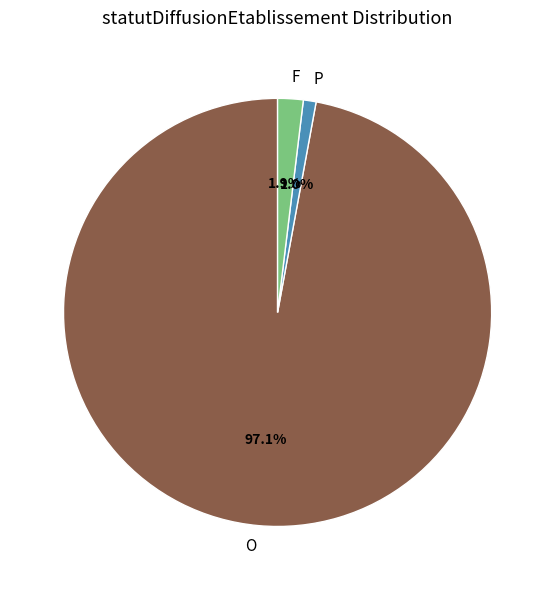

To the nearest percent, what is the average slice percentage?

33%